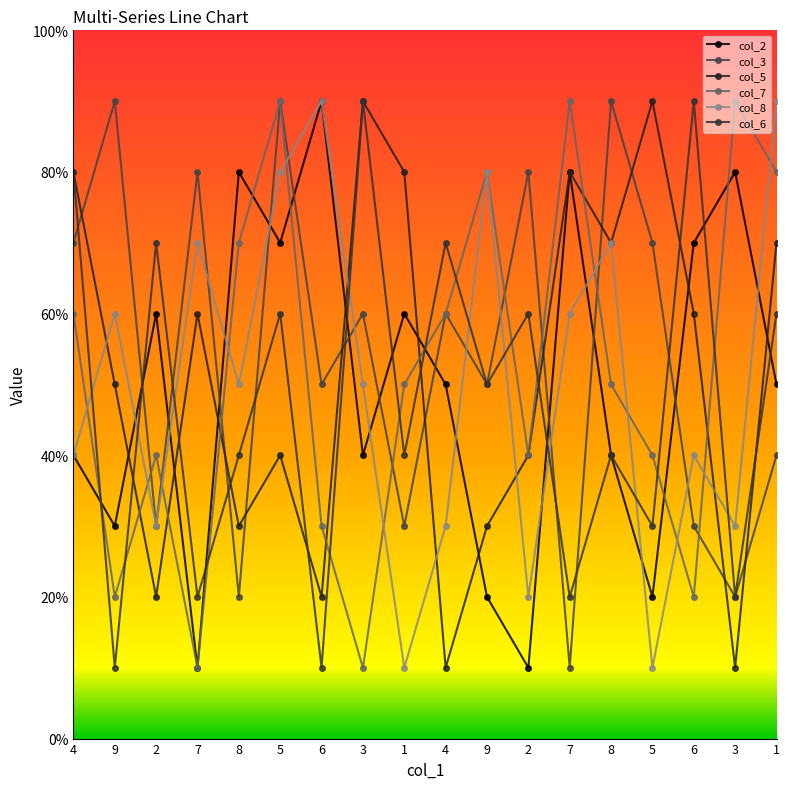

Is it true that col_3 equals 5 at 9?

True